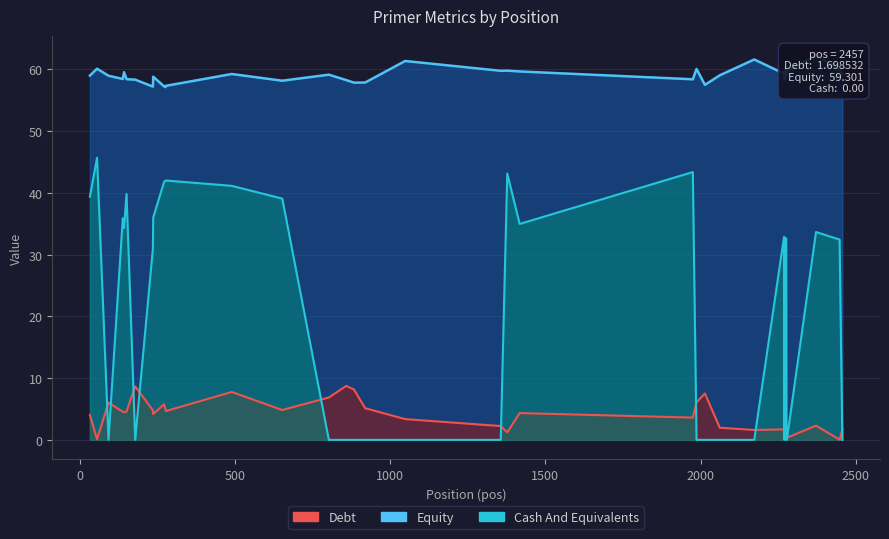

How many lines are shown in the chart?

3